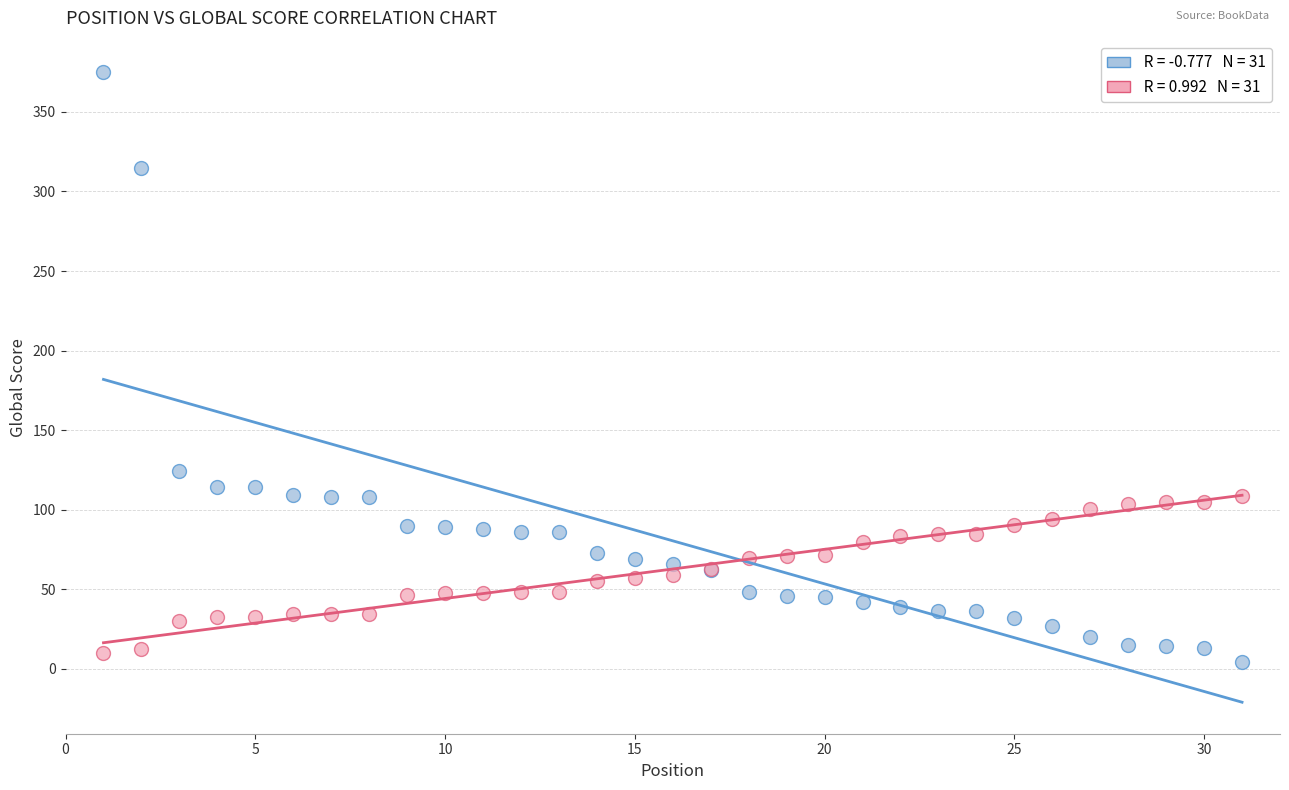

Across all series, what Y value is closest to 189?

124.0